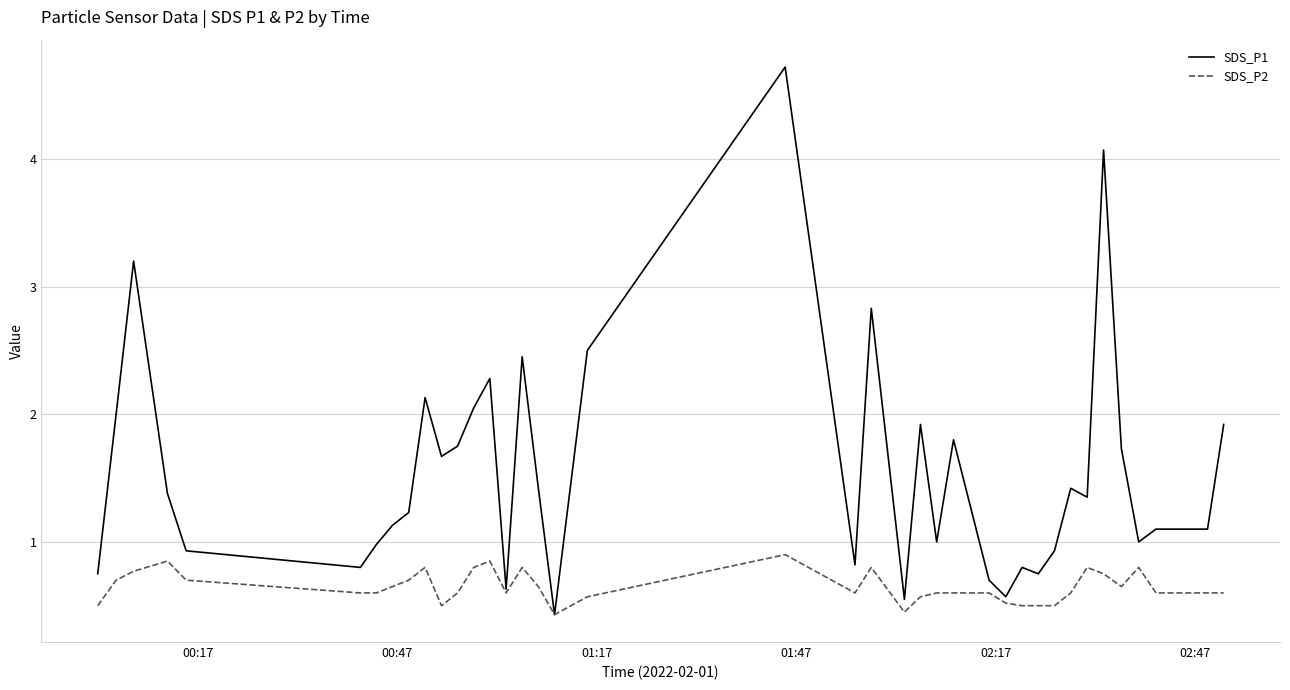

Which series has the widest spread of values?

SDS_P1